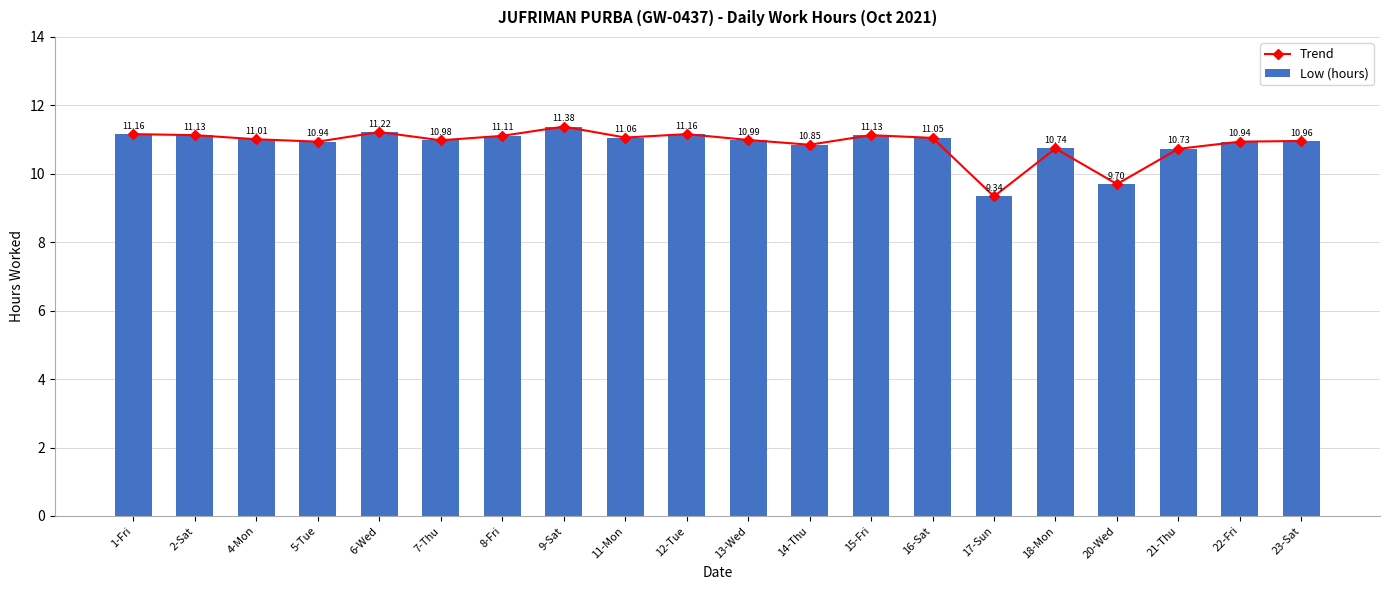

What is the difference between the maximum and minimum values in the Low (hours) series?

2.0